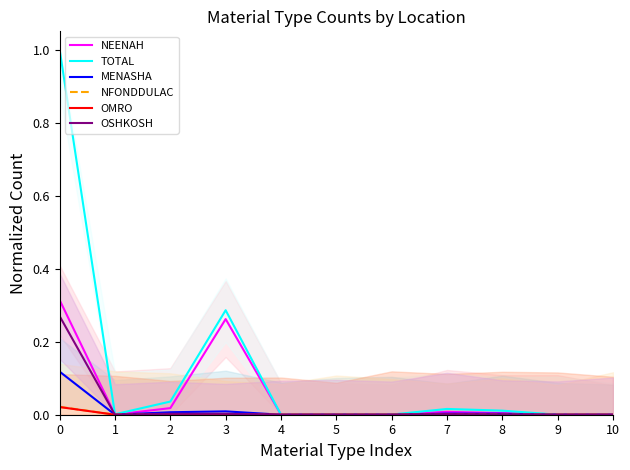

How many lines are shown in the chart?

6